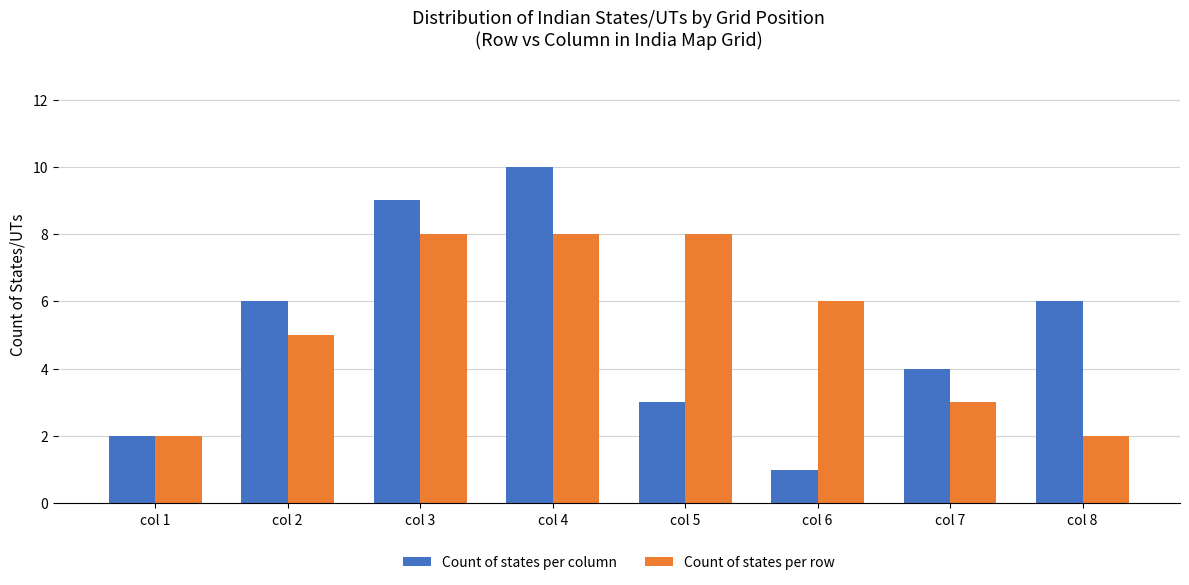

Reading left to right, what are all the values shown in this chart?

Count of states per column: 2	6	9	10	3	1	4	6
Count of states per row: 2	5	8	8	8	6	3	2